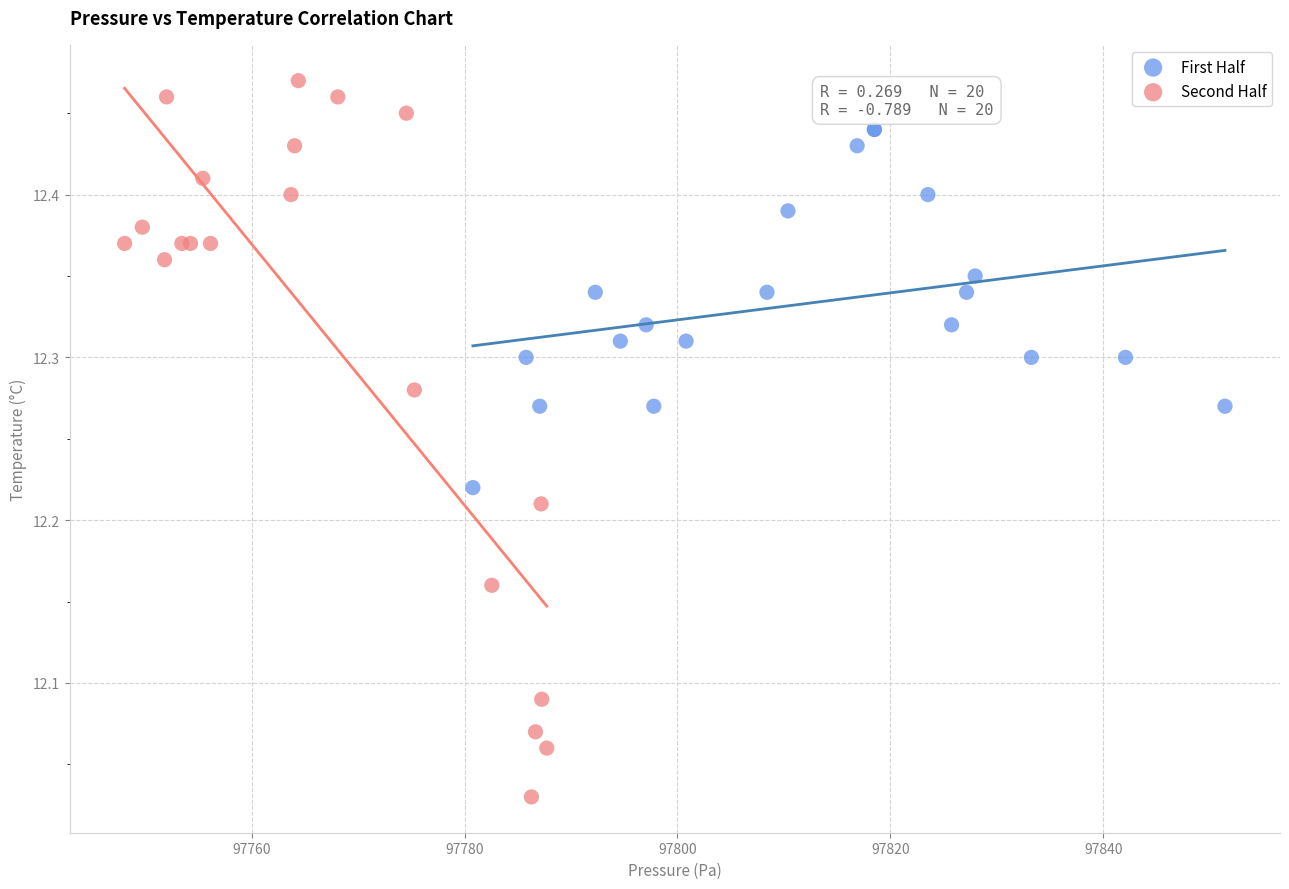

Which series contains the highest Y value?

Second Half